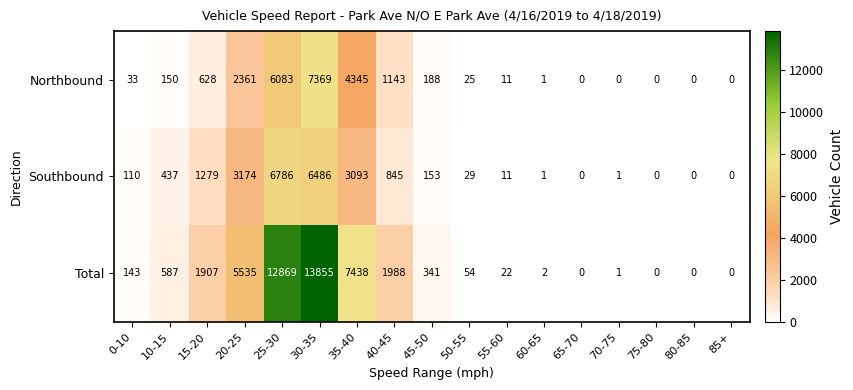

What is the difference between the maximum and minimum values in the Northbound series?

7369